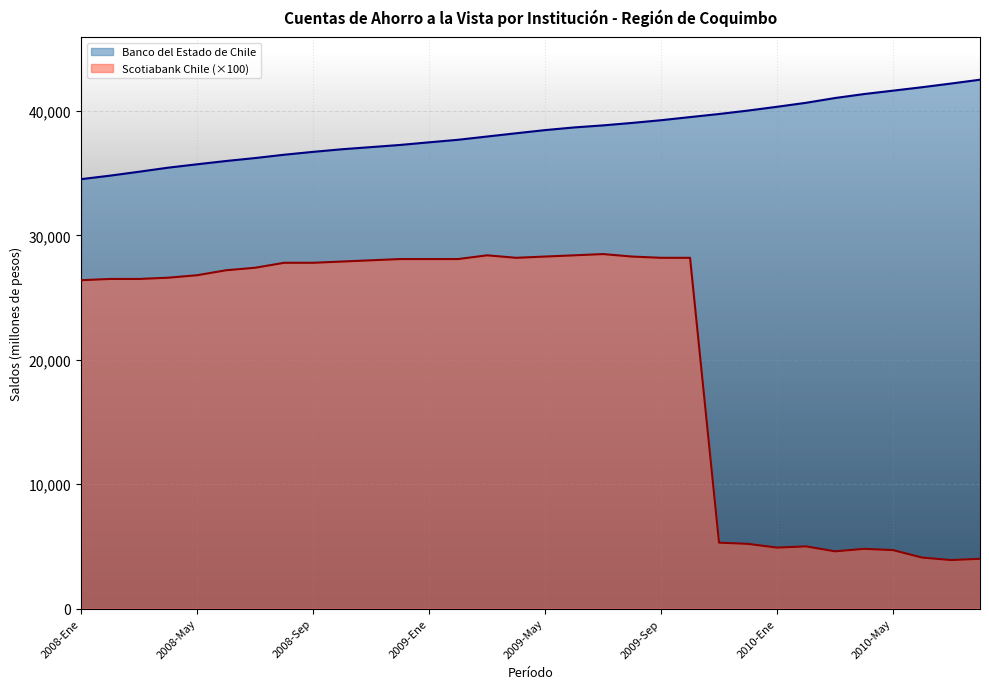

Which series has the largest total across all categories?

Banco del Estado de Chile